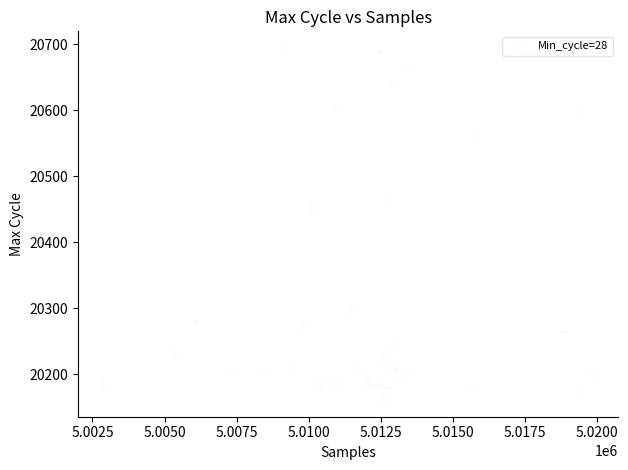

What Y value in the scatter plot is closest to 20427?

20452